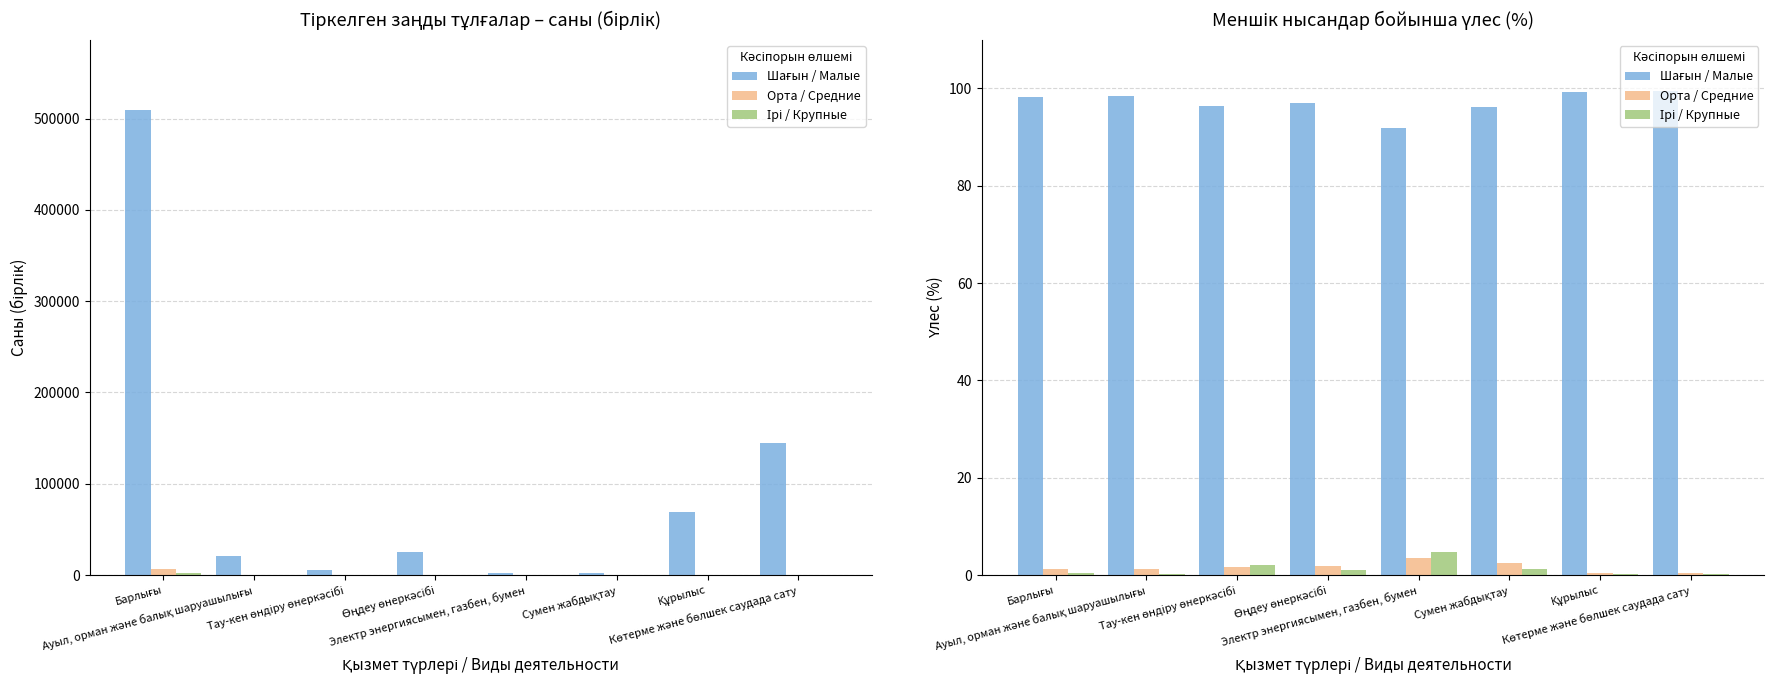

Reading left to right, transcribe all the data shown in this chart.

Шағын / Малые: 98.3	98.5	96.3	97.1	91.8	96.2	99.3	99.5
Орта / Средние: 1.3	1.3	1.7	2.0	3.4	2.5	0.5	0.3
Ірі / Крупные: 0.5	0.2	2.0	1.0	4.8	1.3	0.2	0.1